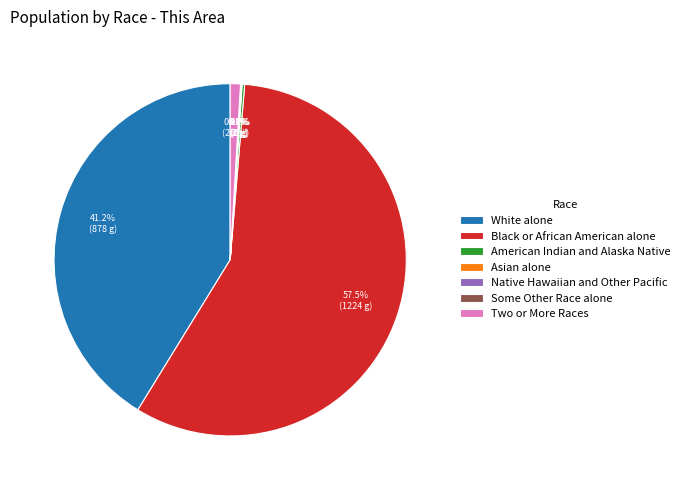

Which slice represents more than half of the pie?

Black or African American alone